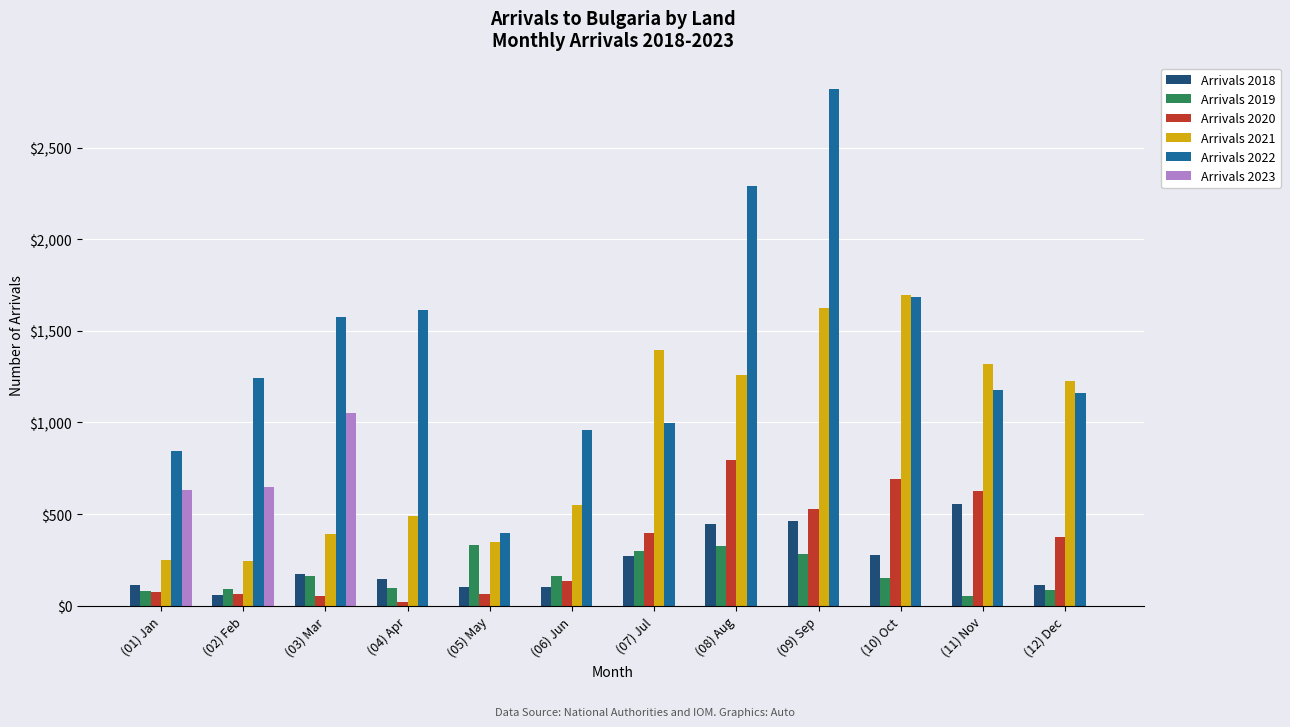

Between (05) May and (06) Jun, which series saw the biggest shift?

Arrivals 2022